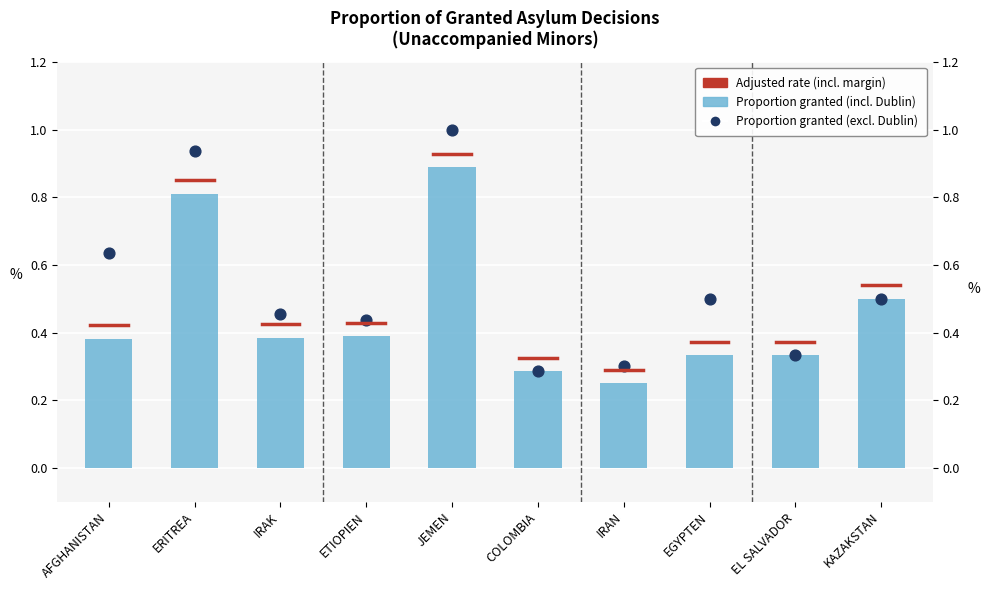

Which series reaches the maximum Y coordinate?

Proportion granted (excl. Dublin)